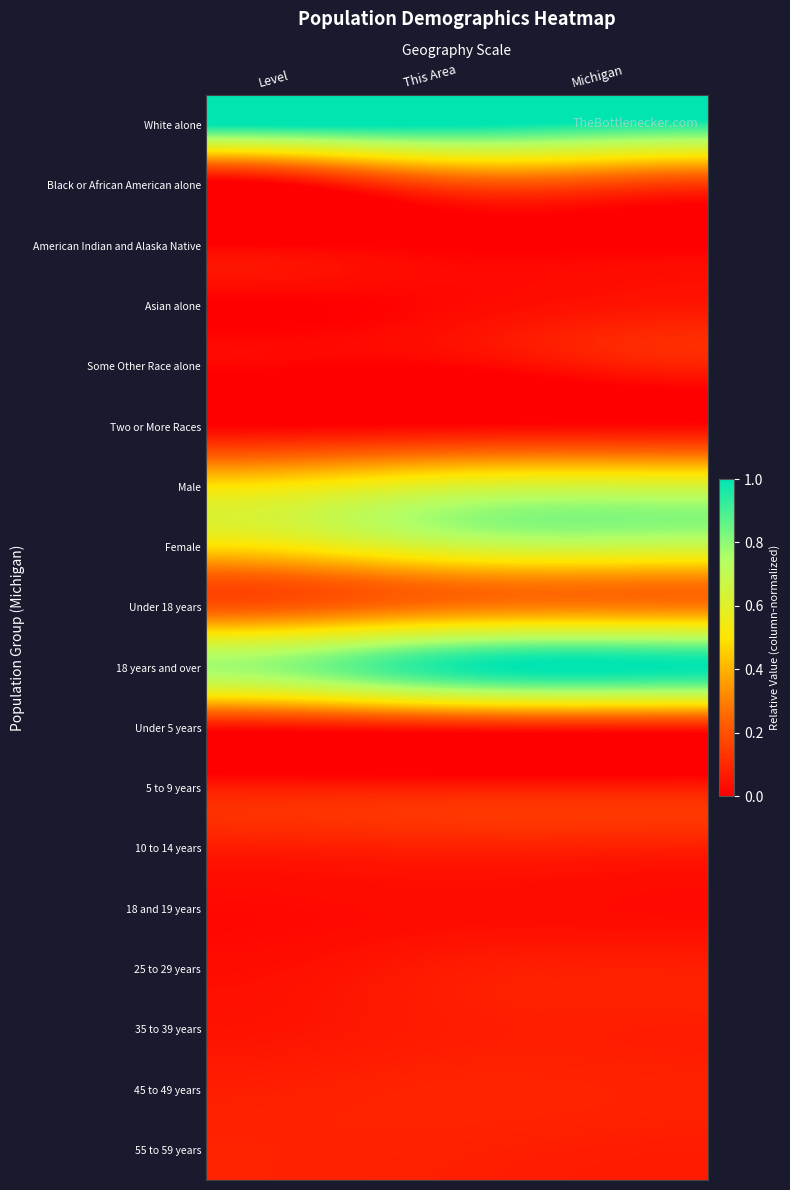

Reading left to right, list all the values displayed in this chart.

White alone: Level=1.0	This Area=1.0	Michigan=1.0
Black or African American alone: Level=0.0	This Area=0.2	Michigan=0.2
American Indian and Alaska Native: Level=0.0	This Area=0.0	Michigan=0.0
Asian alone: Level=0.0	This Area=0.0	Michigan=0.1
Some Other Race alone: Level=0.0	This Area=0.0	Michigan=0.1
Two or More Races: Level=0.0	This Area=0.0	Michigan=0.0
Male: Level=0.5	This Area=0.6	Michigan=0.6
Female: Level=0.5	This Area=0.6	Michigan=0.7
Under 18 years: Level=0.2	This Area=0.3	Michigan=0.3
18 years and over: Level=0.8	This Area=1.0	Michigan=1.0
Under 5 years: Level=0.0	This Area=0.1	Michigan=0.1
5 to 9 years: Level=0.1	This Area=0.1	Michigan=0.1
10 to 14 years: Level=0.1	This Area=0.1	Michigan=0.1
18 and 19 years: Level=0.0	This Area=0.0	Michigan=0.0
25 to 29 years: Level=0.0	This Area=0.1	Michigan=0.1
35 to 39 years: Level=0.1	This Area=0.1	Michigan=0.1
45 to 49 years: Level=0.1	This Area=0.1	Michigan=0.1
55 to 59 years: Level=0.1	This Area=0.1	Michigan=0.1